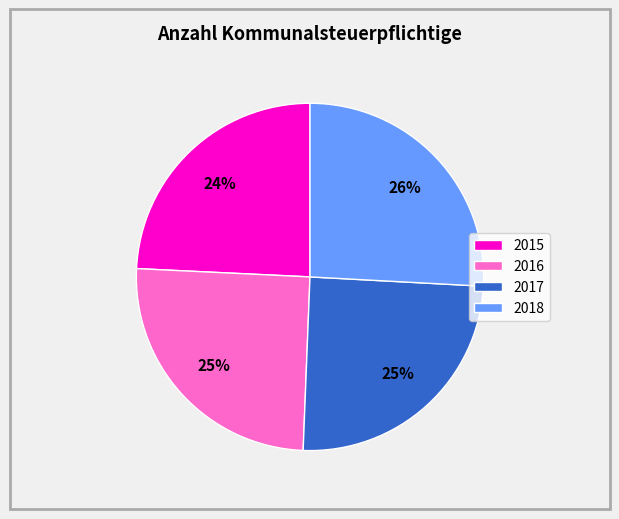

Count the number of slices in the pie.

4